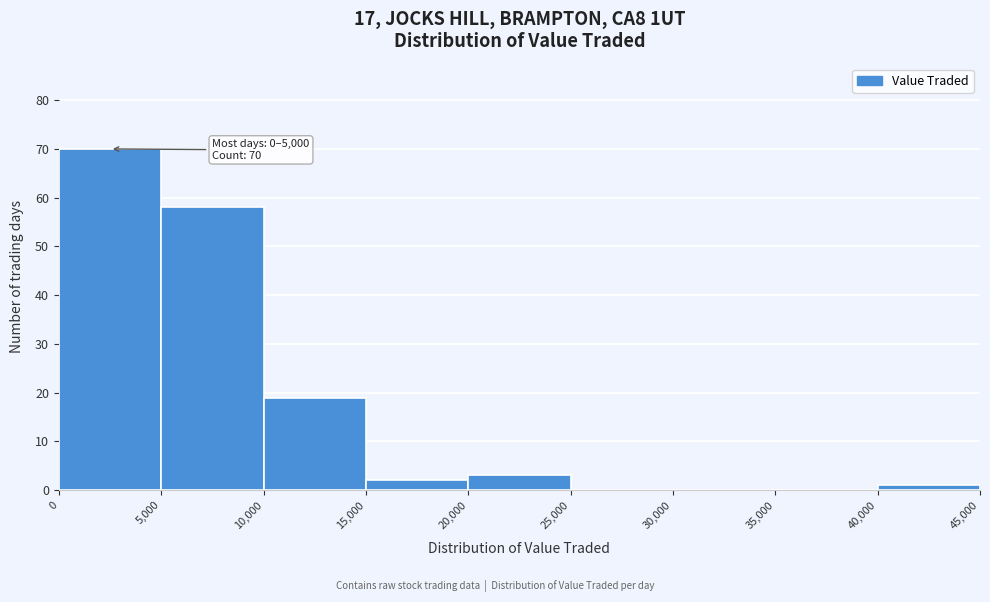

Over which range of the x-axis is the bar tallest?

0 to 5,000